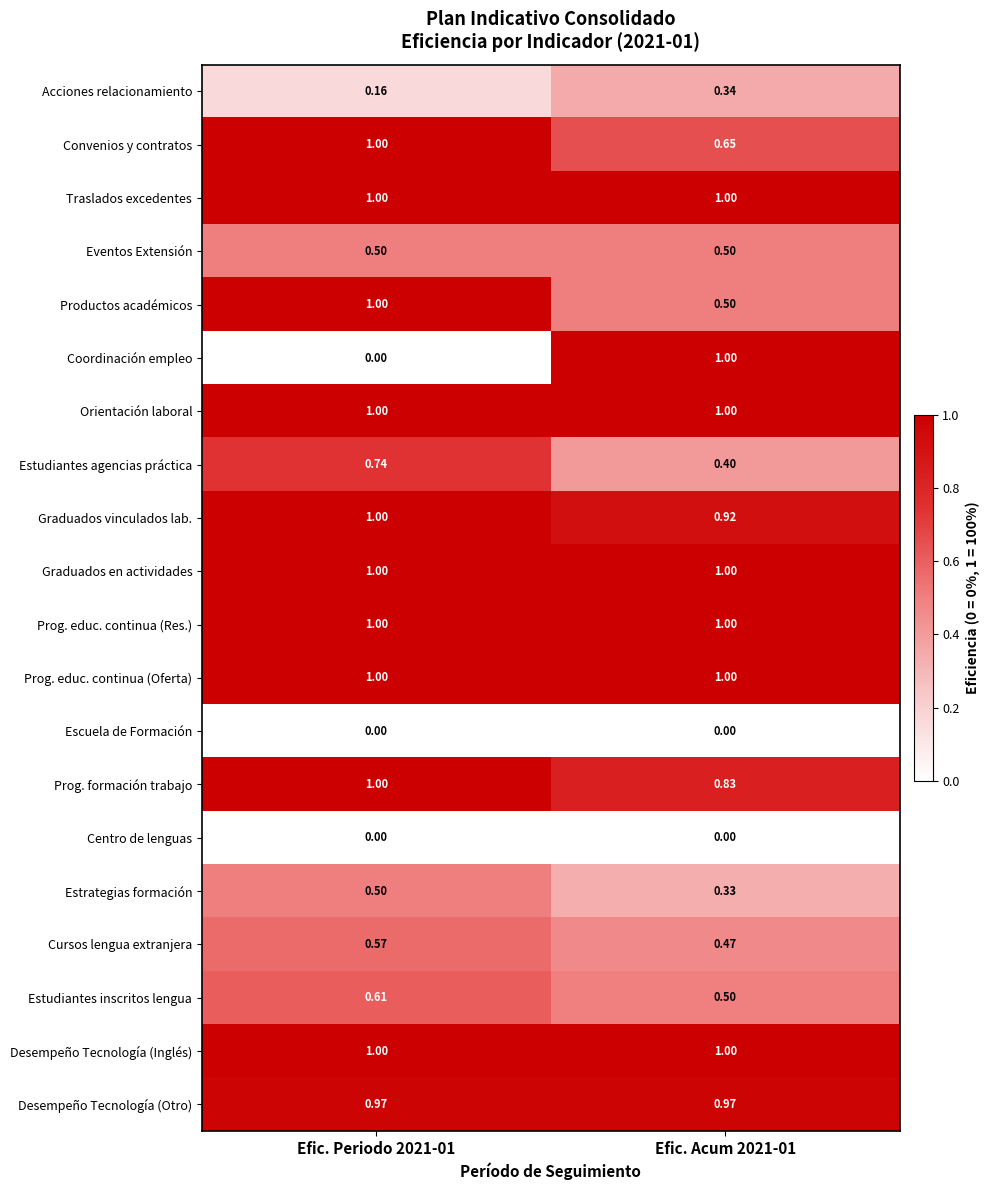

Between Efic. Periodo 2021-01 and Efic. Acum 2021-01, which series saw the biggest shift?

Coordinación empleo